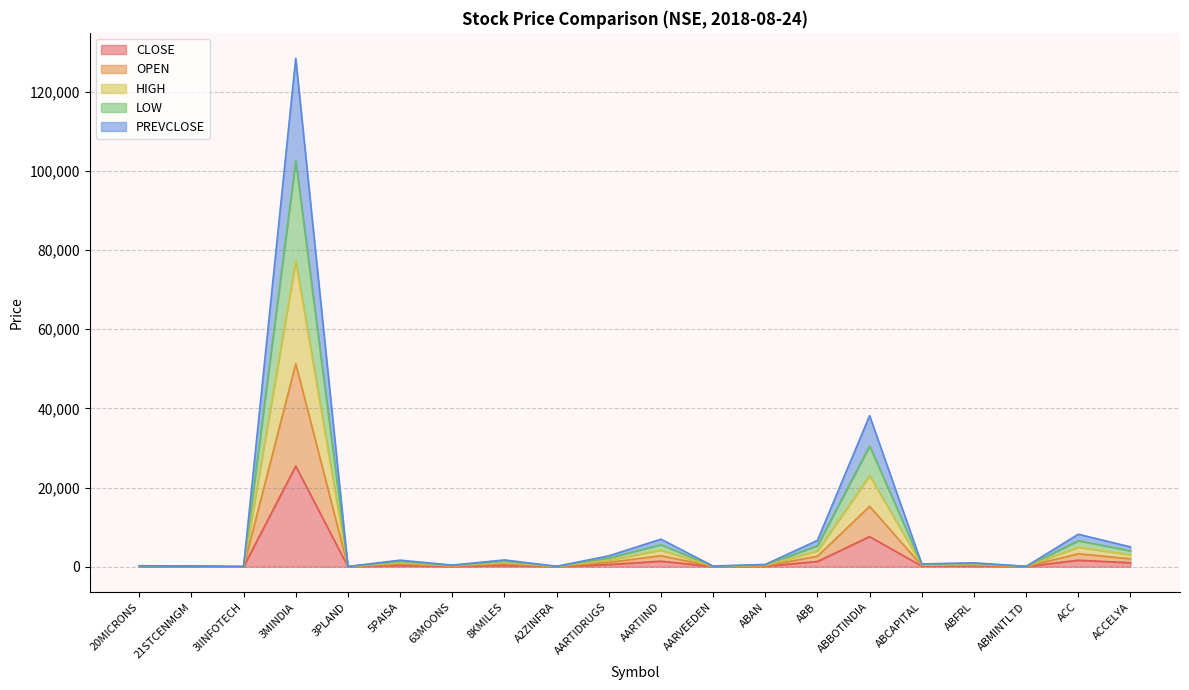

True or false: PREVCLOSE and OPEN cross at least once.

False